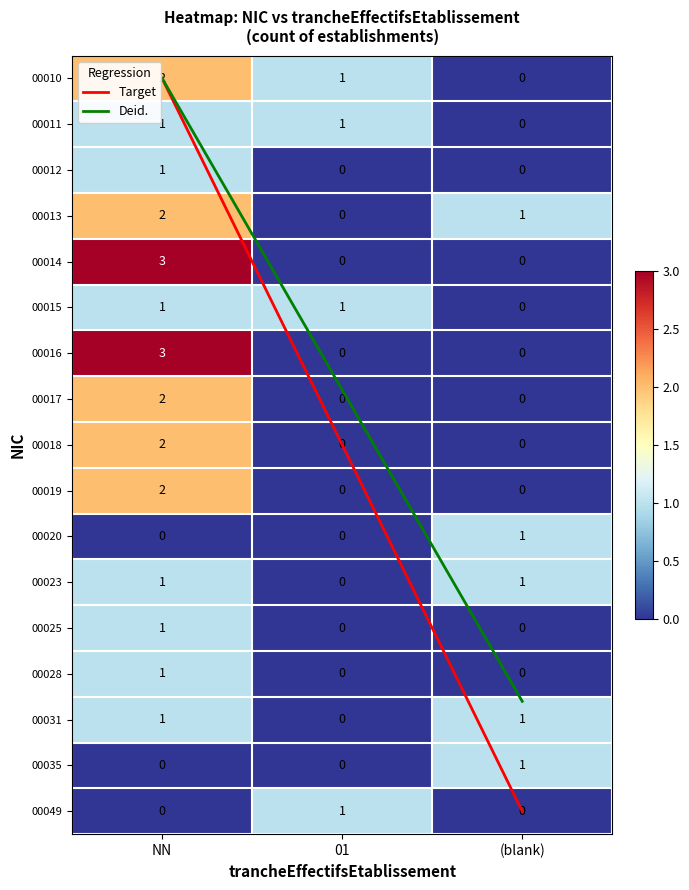

Between (blank) and 01, which is larger?

01